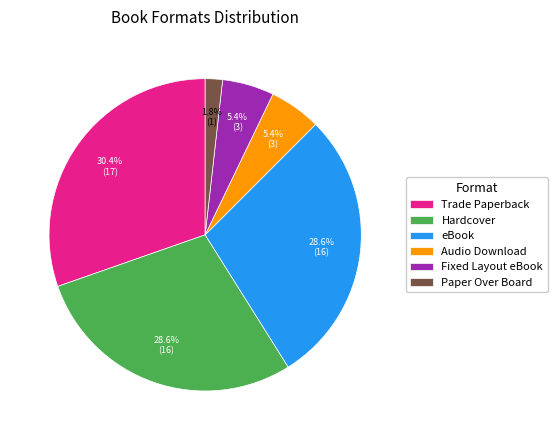

To the nearest percent, what is the difference between the largest and smallest slice percentages?

29%